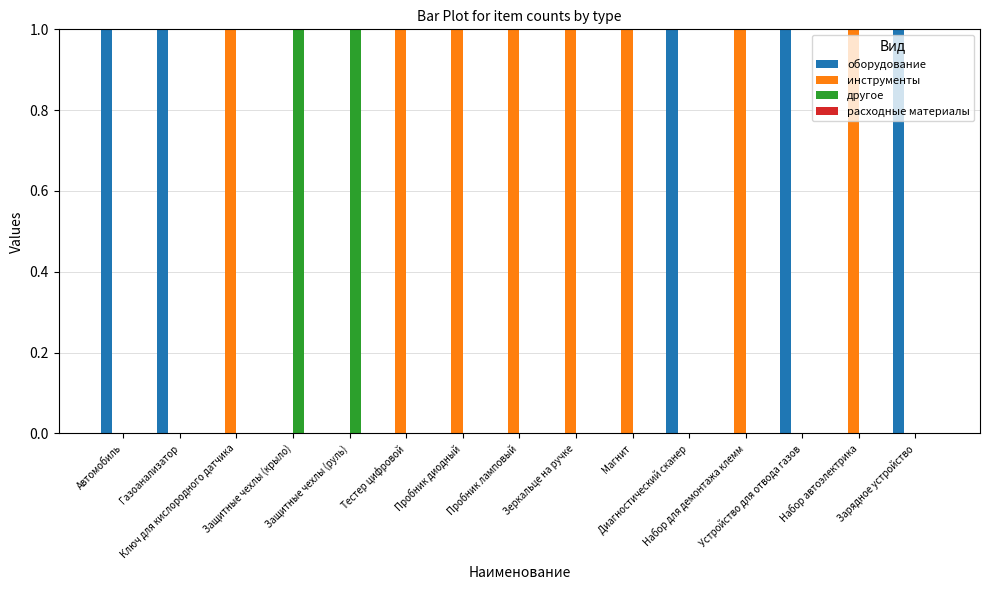

Is the value of инструменты at Пробник ламповый greater than the value of другое at Зеркальце на ручке?

Yes